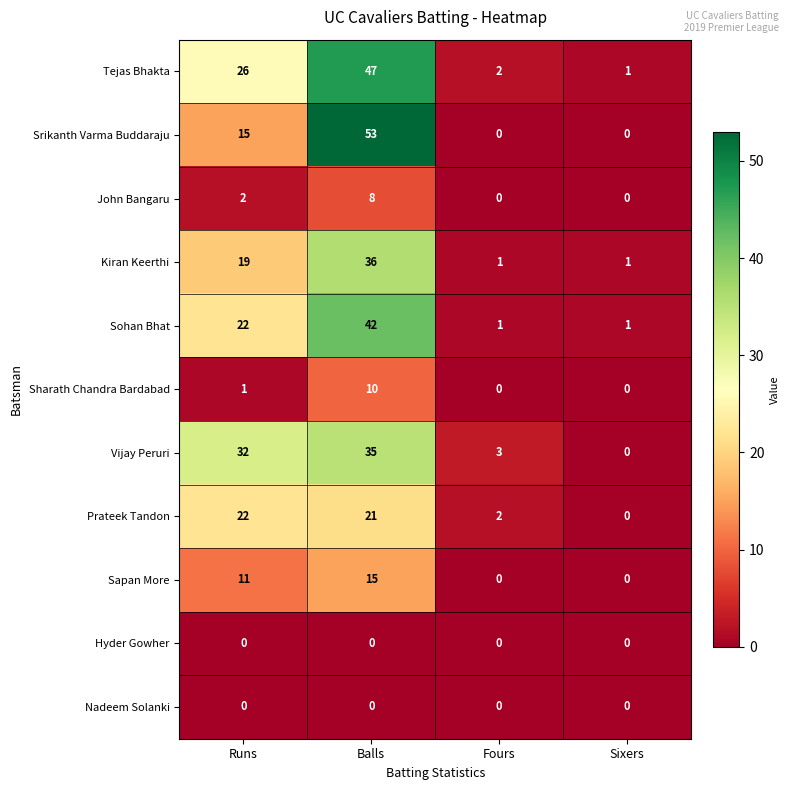

What value does the John Bangaru series have at Balls?

8